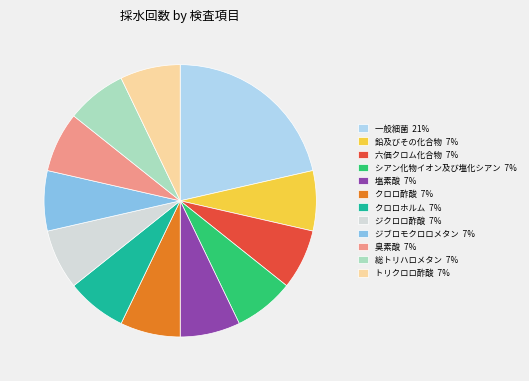

What is the ratio of the value at ジクロロ酢酸 7% to the value at 六価クロム化合物 7%?

1.0